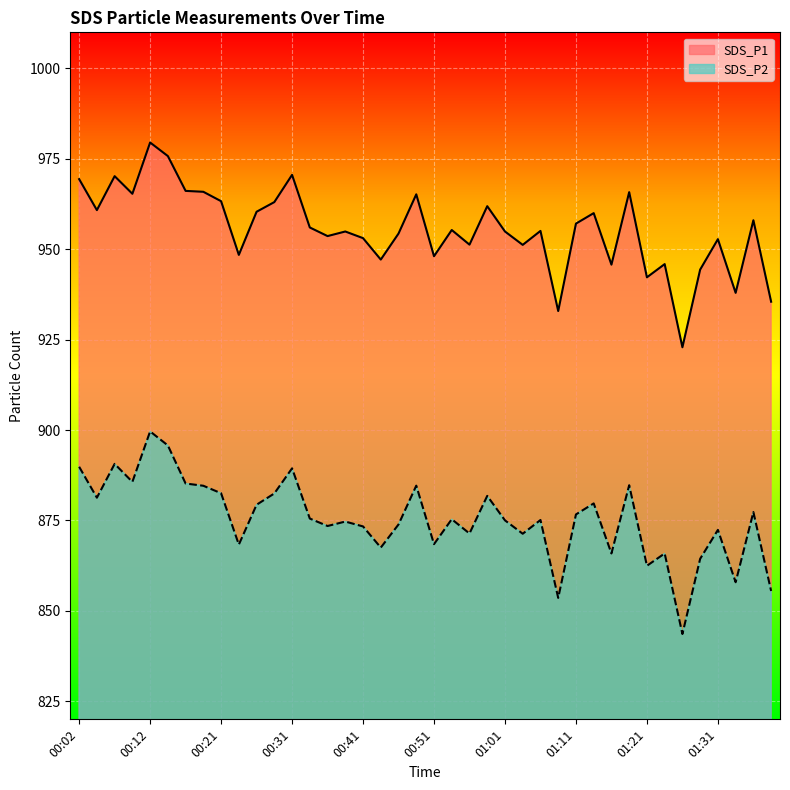

True or false: SDS_P1 has more than 1 interior local peaks.

True